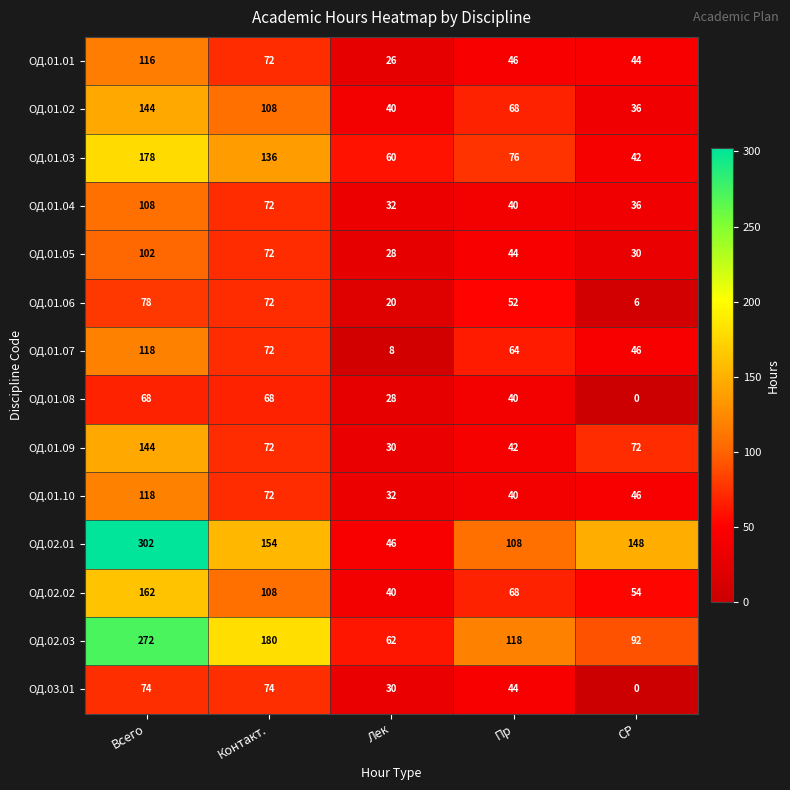

How many categories are shown in the chart?

5